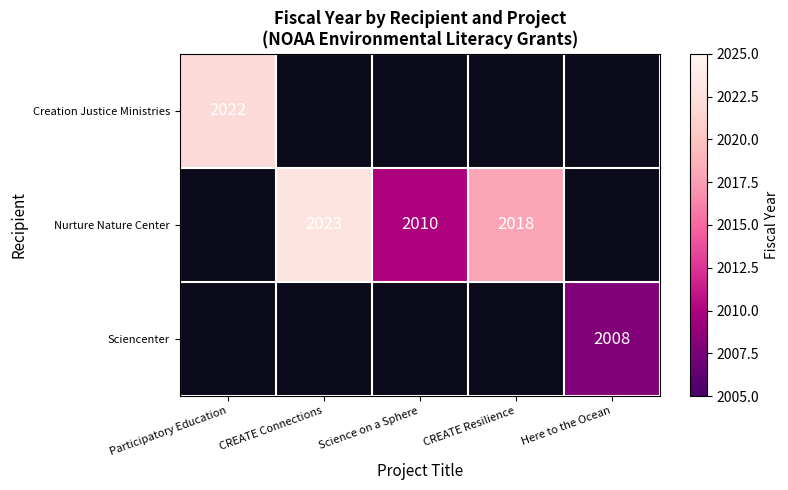

The value of Nurture Nature Center at CREATE Connections is 554. True or false?

False